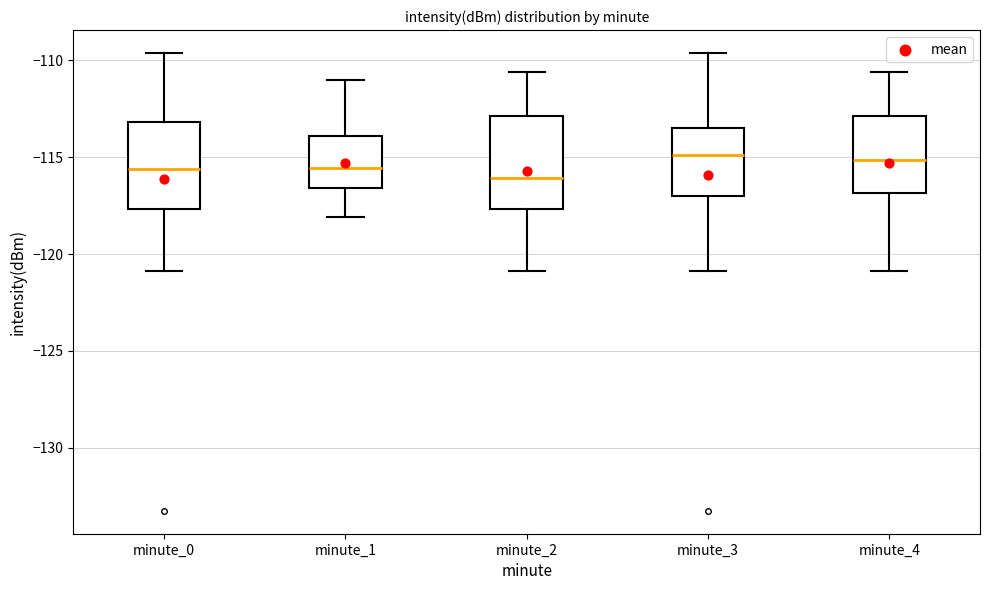

Reading left to right, transcribe this box plot: for each box, give where its median line is, the range the box spans, and where its two whiskers end, as read against the y-axis. The values are not printed on the chart, so give them approximately, as read against the axis.

minute_0: median -115.5, box -117.5 to -113.0, whiskers -121.0 to -109.5
minute_1: median -115.5, box -116.5 to -114.0, whiskers -118.0 to -111.0
minute_2: median -116.0, box -117.5 to -113.0, whiskers -121.0 to -110.5
minute_3: median -115.0, box -117.0 to -113.5, whiskers -121.0 to -109.5
minute_4: median -115.0, box -117.0 to -113.0, whiskers -121.0 to -110.5